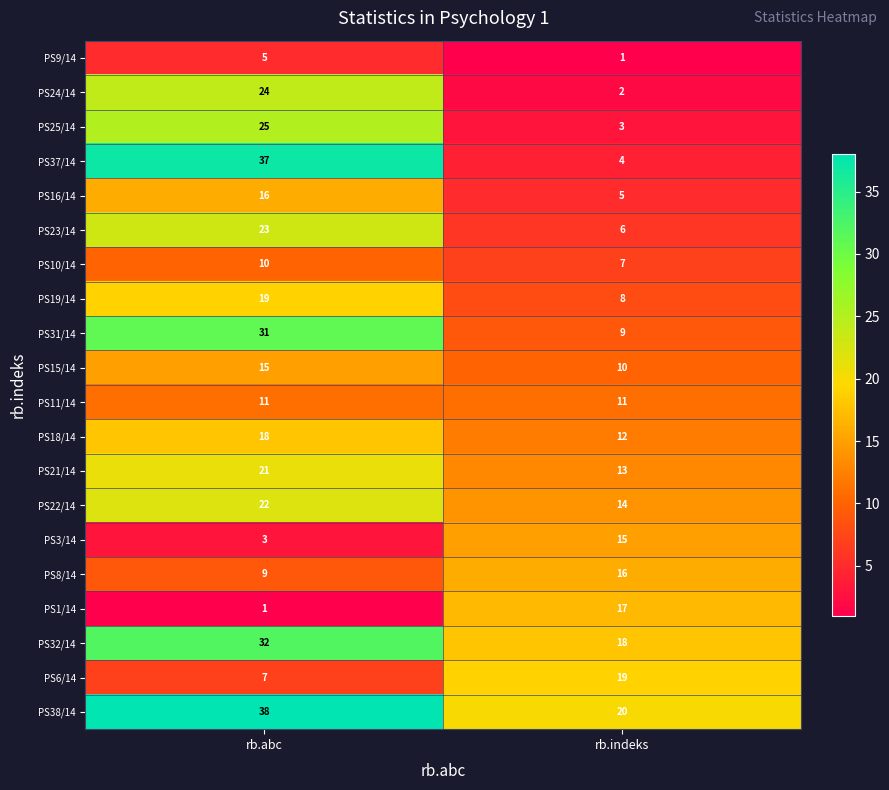

What is the sum of the PS10/14 values at rb.abc and rb.indeks?

17